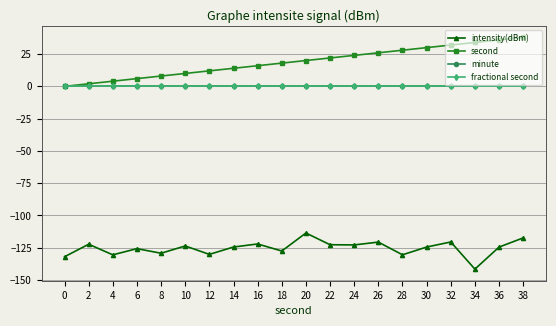

Reading right to left, transcribe all the data shown in this chart.

intensity(dBm): 38=-117.4	36=-124.5	34=-141.6	32=-120.5	30=-124.5	28=-130.5	26=-120.6	24=-122.8	22=-122.7	20=-113.6	18=-127.5	16=-122.1	14=-124.4	12=-130.1	10=-123.6	8=-129.3	6=-125.7	4=-130.5	2=-122.3	0=-132.0
second: 38=38.0	36=36.0	34=34.0	32=32.0	30=30.0	28=28.0	26=26.0	24=24.0	22=22.0	20=20.0	18=18.0	16=16.0	14=14.0	12=12.0	10=10.0	8=8.0	6=6.0	4=4.0	2=2.0	0=0.0
minute: 38=0.0	36=0.0	34=0.0	32=0.0	30=0.0	28=0.0	26=0.0	24=0.0	22=0.0	20=0.0	18=0.0	16=0.0	14=0.0	12=0.0	10=0.0	8=0.0	6=0.0	4=0.0	2=0.0	0=0.0
fractional second: 38=0.0	36=0.0	34=0.0	32=0.0	30=0.0	28=0.0	26=0.0	24=0.0	22=0.0	20=0.0	18=0.0	16=0.0	14=0.0	12=0.0	10=0.0	8=0.0	6=0.0	4=0.0	2=0.0	0=0.0